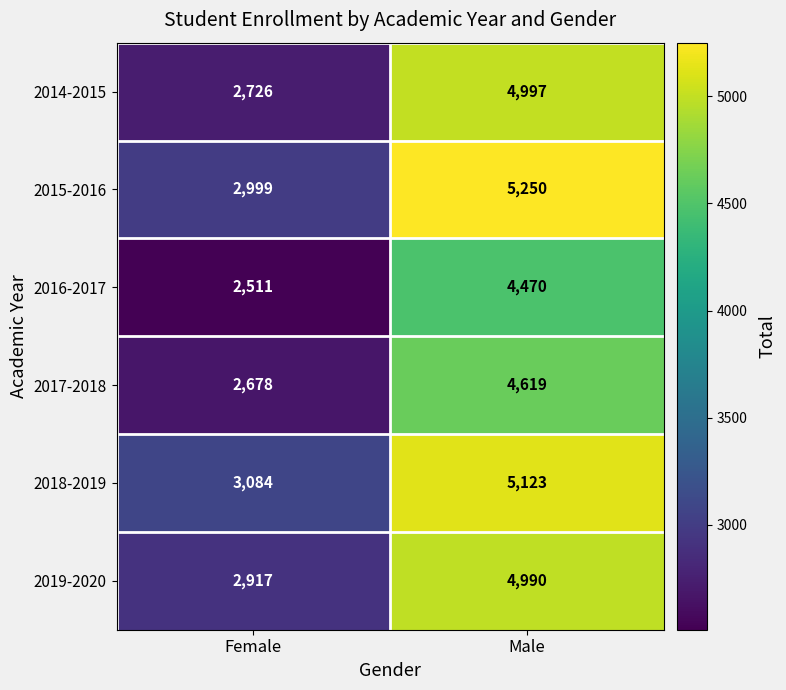

Is it true that 2017-2018 equals 4619 at Male?

True